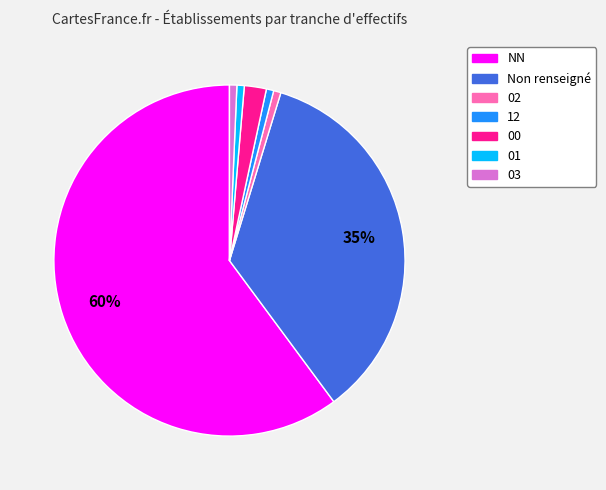

Is there a majority slice in this chart?

Yes